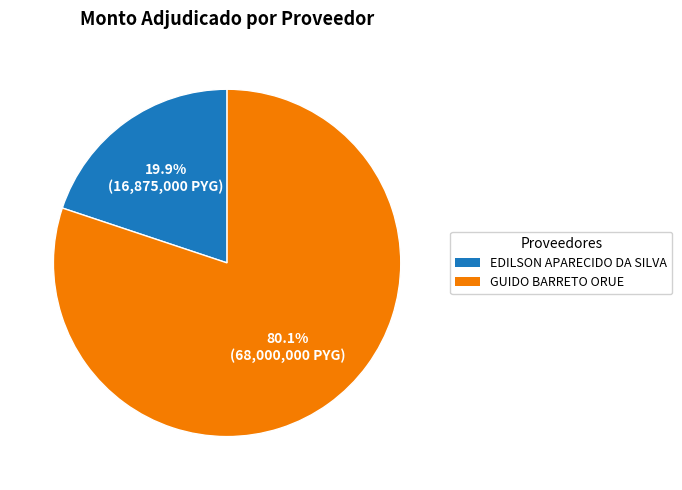

Approximately how many times larger is the value at GUIDO BARRETO ORUE compared to EDILSON APARECIDO DA SILVA?

4.0